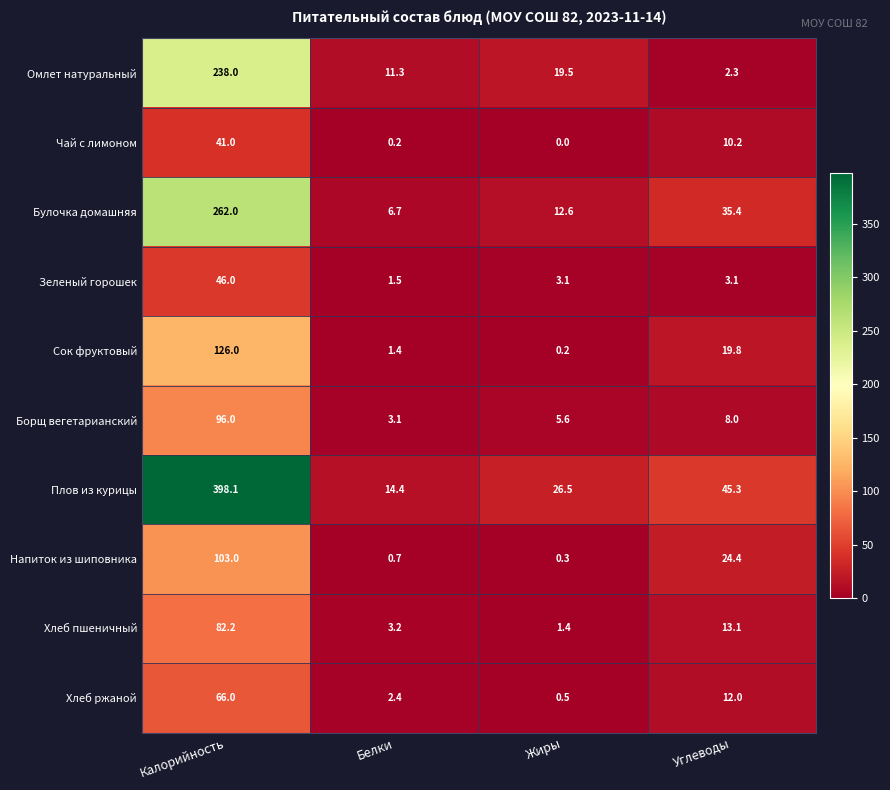

What is the spread (max minus min) of values at Белки?

14.2